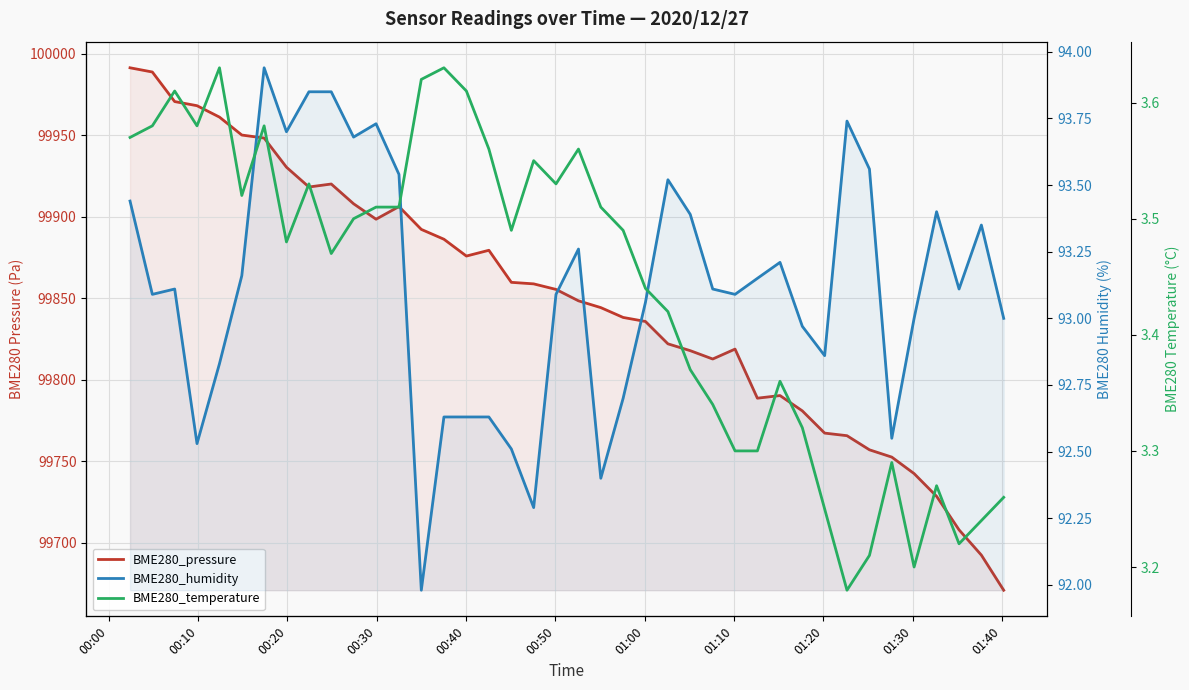

At how many categories does at least one series exceed 12266?

40